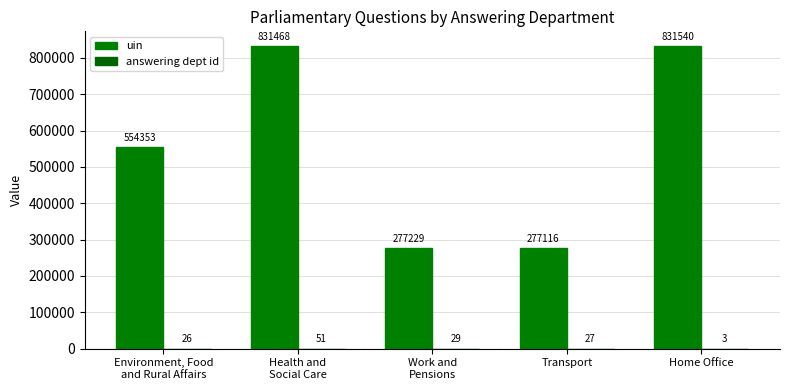

How many distinct data groups are displayed?

2